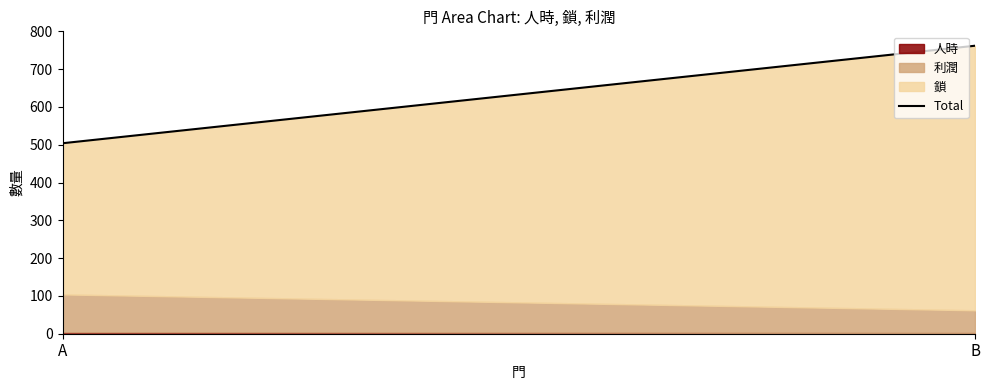

Rank the categories by value from highest to lowest.

B, A